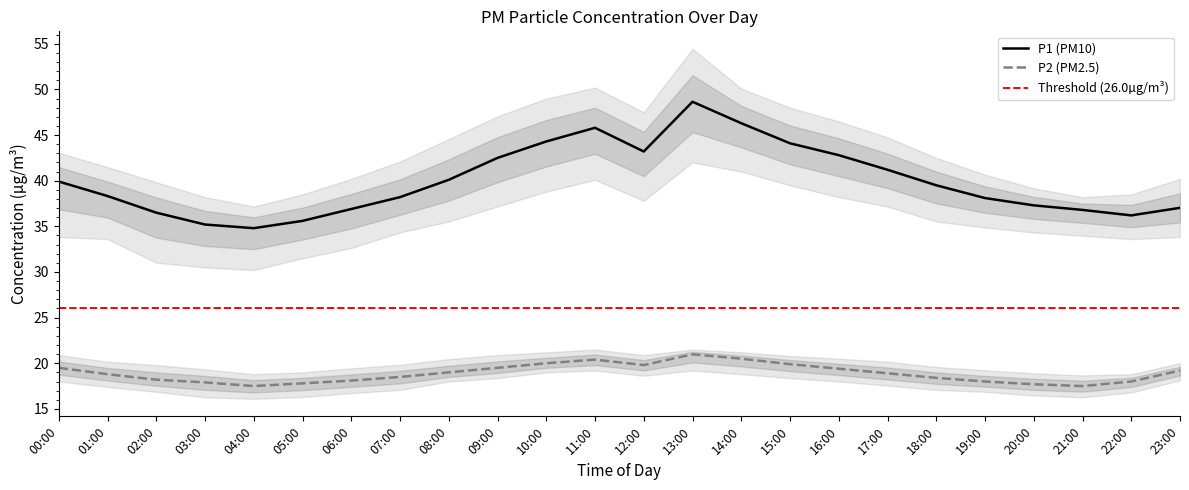

The value of P1 at 08:00 is 40.1. True or false?

True